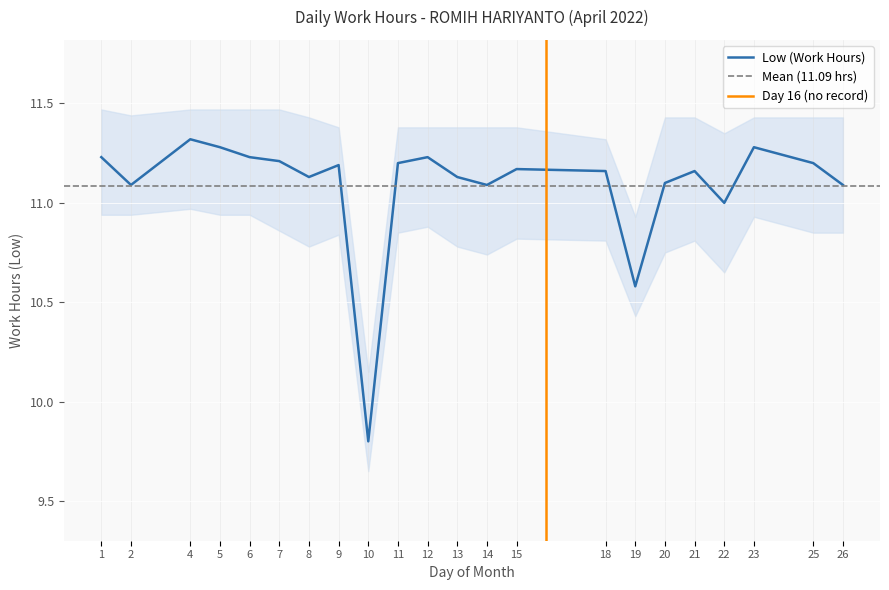

At which category does the chart reach its peak across all series?

4